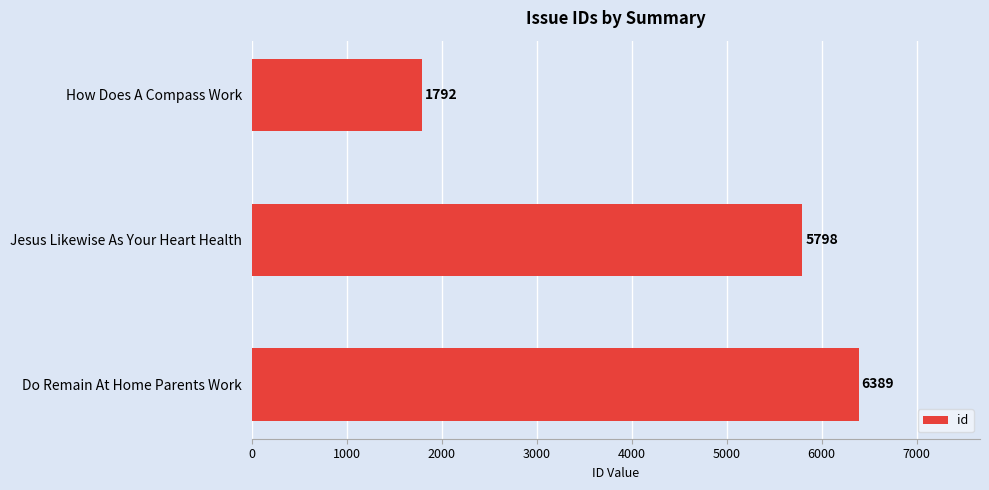

Count the values in the range 1792 to 6389.

3